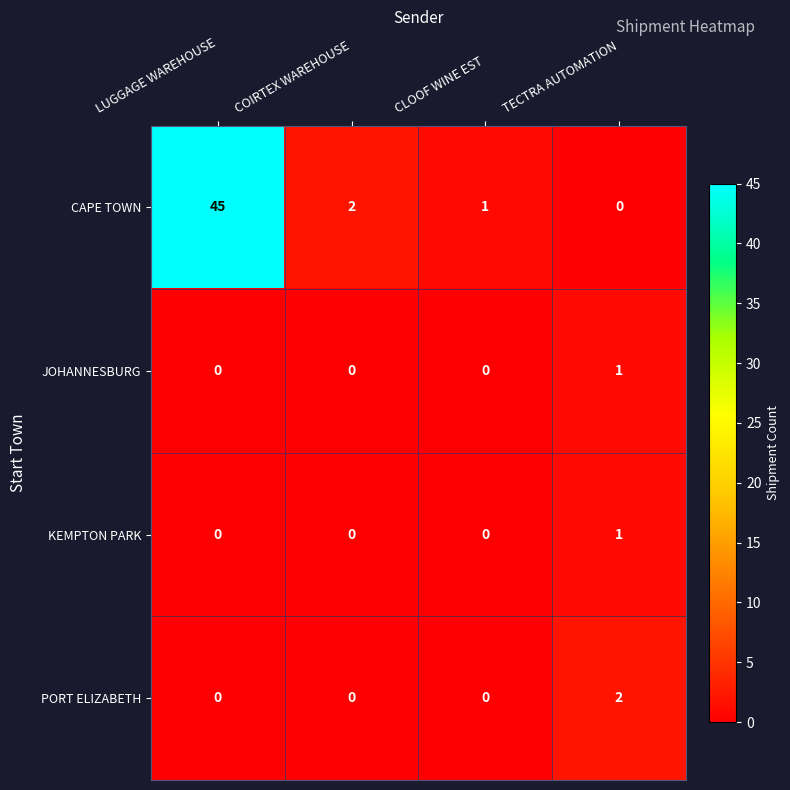

How many distinct data groups are displayed?

4